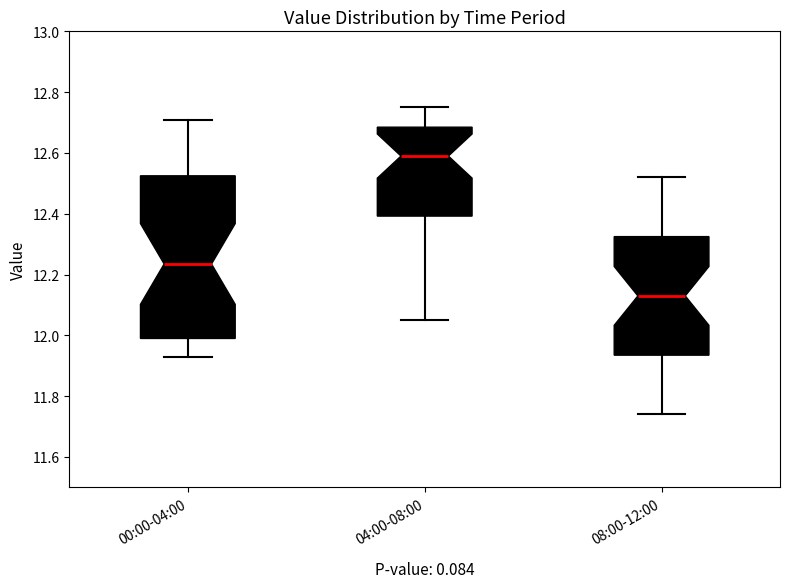

Reading left to right, read every box against the y-axis: the position of its median line, the range the box covers, and the ends of its whiskers. The values are not printed on the chart, so give them approximately, as read against the axis.

00:00-04:00: median 12.24, box 12.00 to 12.52, whiskers 11.94 to 12.72
04:00-08:00: median 12.60, box 12.40 to 12.68, whiskers 12.06 to 12.76
08:00-12:00: median 12.14, box 11.94 to 12.32, whiskers 11.74 to 12.52